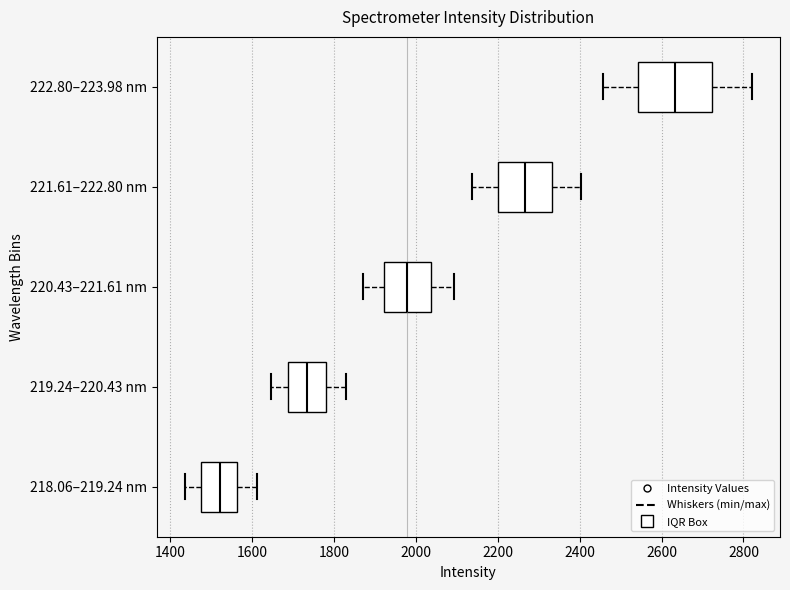

Where does the right whisker of the box for 218.06–219.24 nm end on the x-axis? The values are not printed on the chart, so give them approximately, as read against the axis.

1620